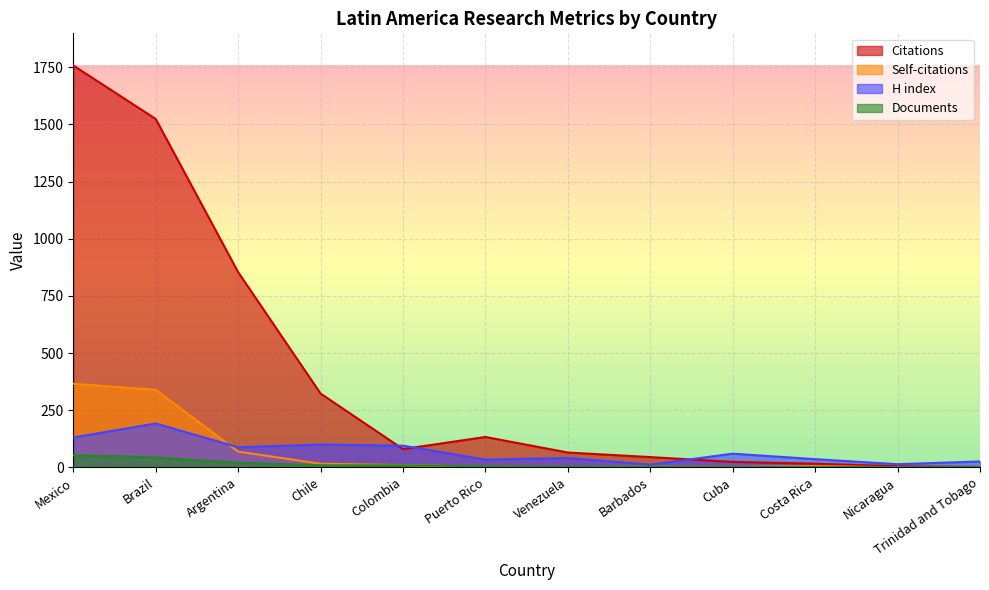

Reading left to right, list all the values displayed in this chart.

Citations: Mexico=1758	Brazil=1524	Argentina=854	Chile=323	Colombia=80	Puerto Rico=133	Venezuela=65	Barbados=45	Cuba=24	Costa Rica=16	Nicaragua=5	Trinidad and Tobago=2
Self-citations: Mexico=366	Brazil=339	Argentina=69	Chile=16	Colombia=10	Puerto Rico=3	Venezuela=1	Barbados=3	Cuba=2	Costa Rica=6	Nicaragua=0	Trinidad and Tobago=0
H index: Mexico=131	Brazil=192	Argentina=88	Chile=100	Colombia=95	Puerto Rico=34	Venezuela=41	Barbados=12	Cuba=60	Costa Rica=36	Nicaragua=14	Trinidad and Tobago=26
Documents: Mexico=53	Brazil=43	Argentina=20	Chile=9	Colombia=9	Puerto Rico=5	Venezuela=3	Barbados=3	Cuba=2	Costa Rica=2	Nicaragua=1	Trinidad and Tobago=1